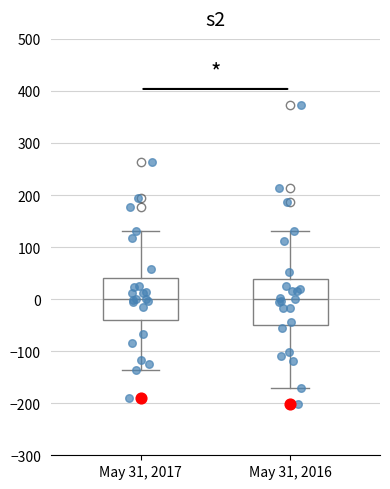

Reading left to right, read every box against the y-axis: the position of its median line, the range the box covers, and the ends of its whiskers. The values are not printed on the chart, so give them approximately, as read against the axis.

May 31, 2017: median 0, box -40 to 40, whiskers -140 to 130
May 31, 2016: median 0, box -50 to 40, whiskers -170 to 130